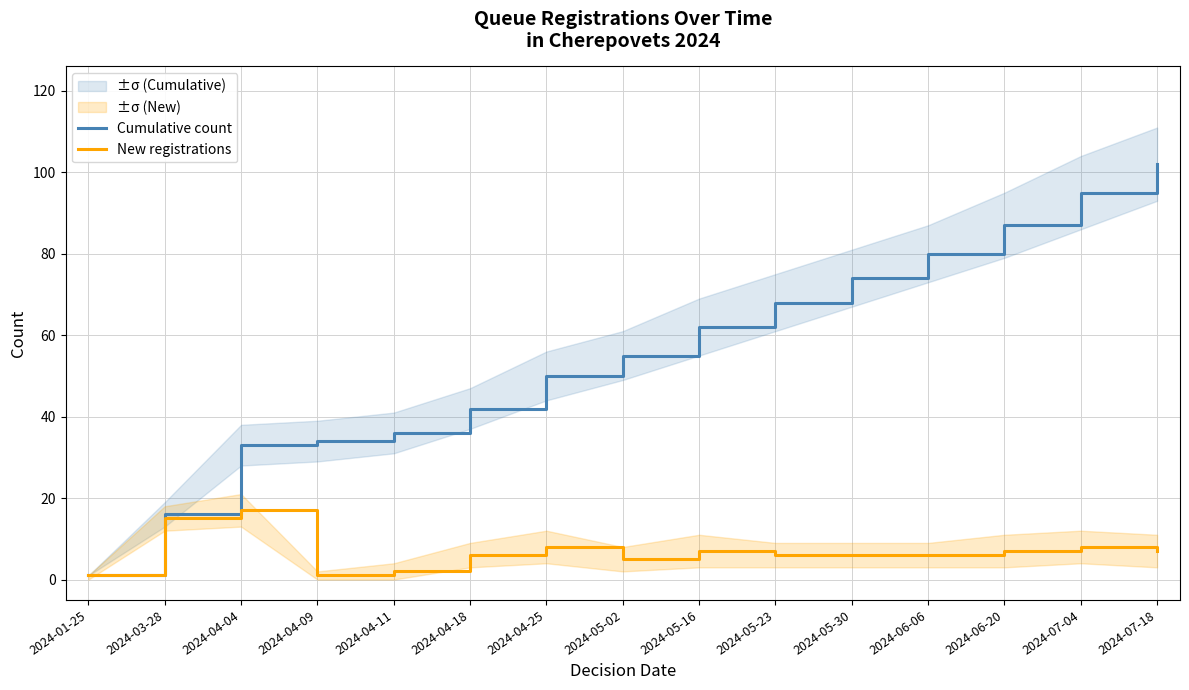

Reading left to right, transcribe all the data shown in this chart.

Cumulative count: 2024-01-25=1	2024-03-28=16	2024-04-04=33	2024-04-09=34	2024-04-11=36	2024-04-18=42	2024-04-25=50	2024-05-02=55	2024-05-16=62	2024-05-23=68	2024-05-30=74	2024-06-06=80	2024-06-20=87	2024-07-04=95	2024-07-18=102
New registrations: 2024-01-25=1	2024-03-28=15	2024-04-04=17	2024-04-09=1	2024-04-11=2	2024-04-18=6	2024-04-25=8	2024-05-02=5	2024-05-16=7	2024-05-23=6	2024-05-30=6	2024-06-06=6	2024-06-20=7	2024-07-04=8	2024-07-18=7